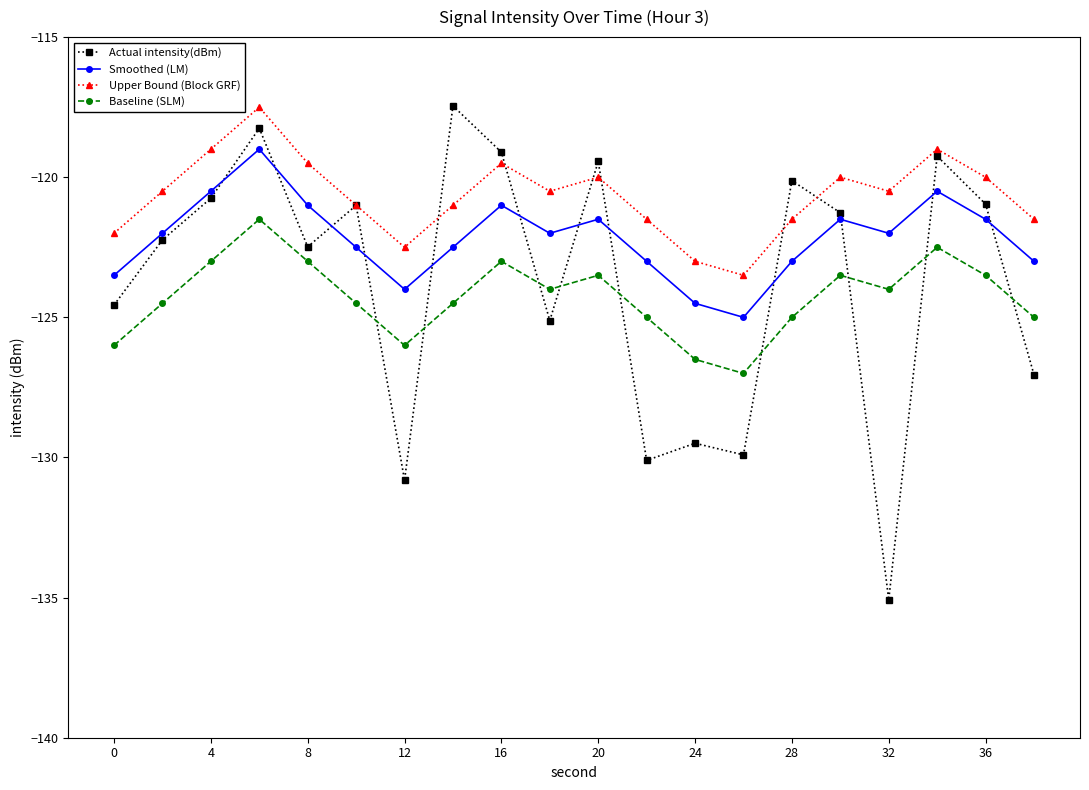

Which series has the widest spread of values?

Actual intensity(dBm)